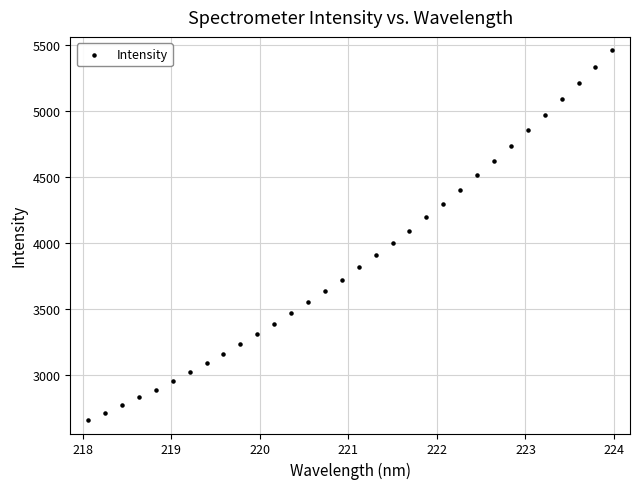

What is the range of X values (max minus min)?

5.9